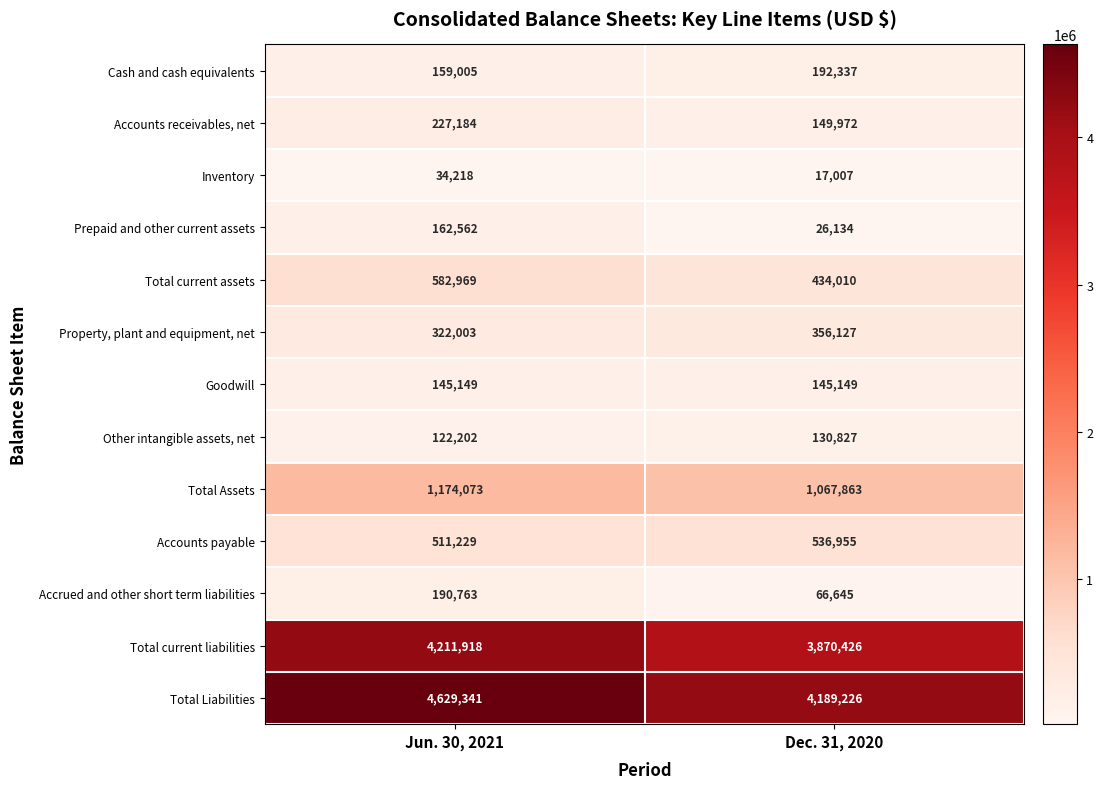

Which series changed the most between Jun. 30, 2021 and Dec. 31, 2020?

Total Liabilities